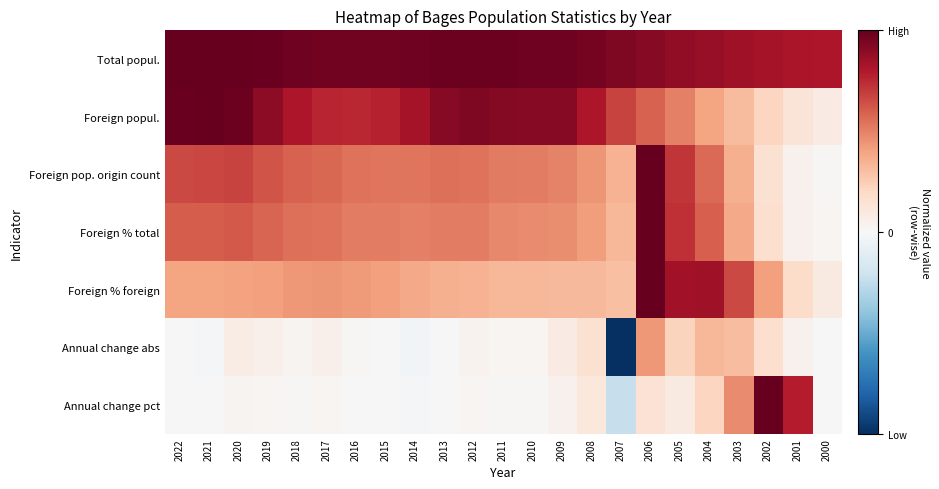

At which category does the chart reach its peak across all series?

2021